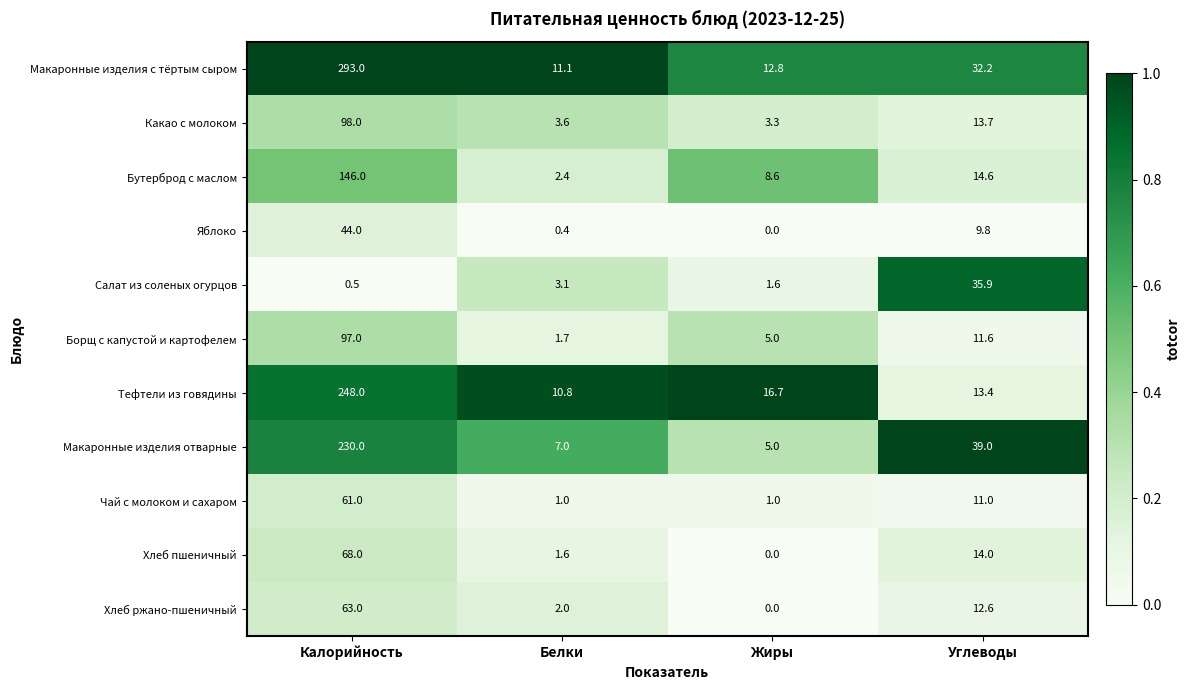

The Борщ с капустой и картофелем series shows 61.1 at Калорийность. True or false?

False